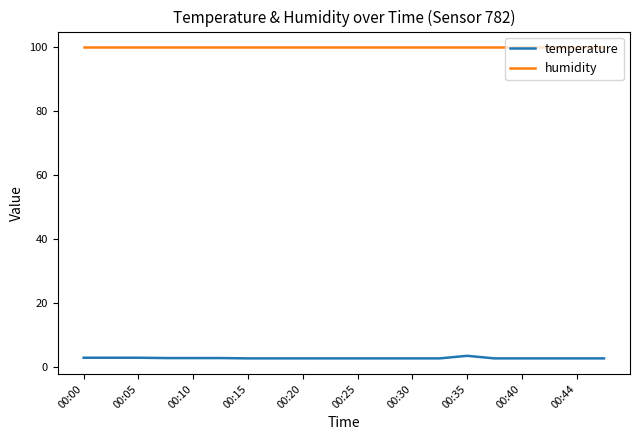

True or false: humidity and temperature intersect in this chart.

False